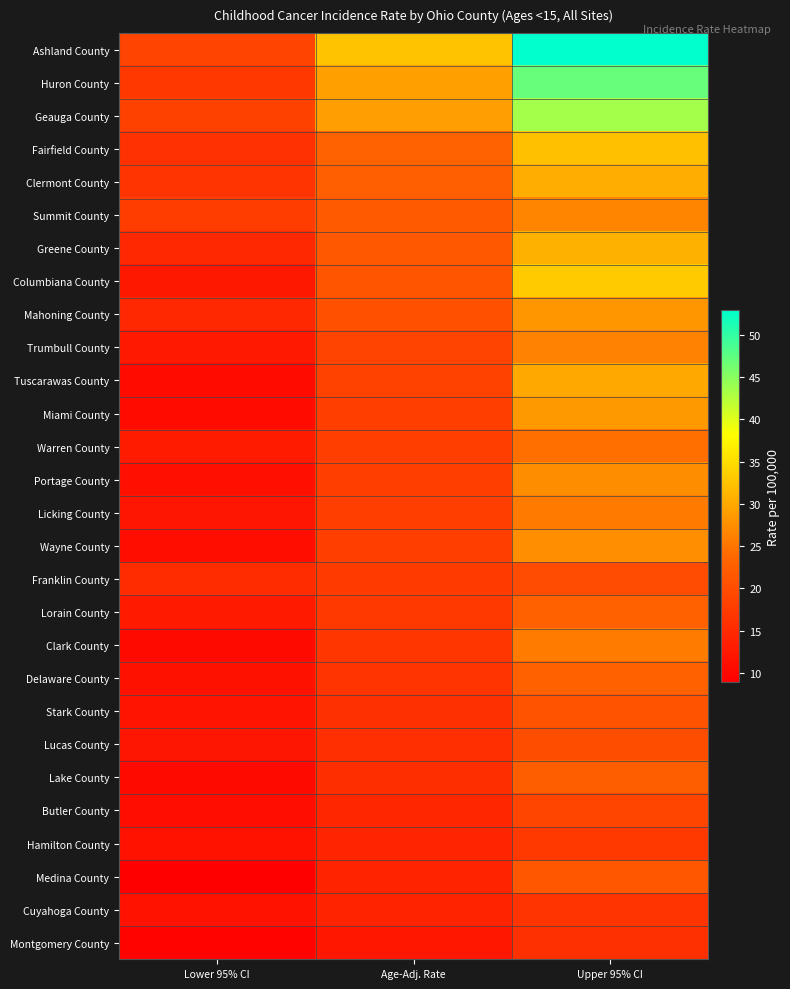

At Upper 95% CI, list the series in order from largest to smallest.

Ashland County, Huron County, Geauga County, Columbiana County, Fairfield County, Greene County, Clermont County, Tuscarawas County, Miami County, Mahoning County, Wayne County, Portage County, Summit County, Trumbull County, Clark County, Licking County, Warren County, Lorain County, Delaware County, Lake County, Medina County, Stark County, Lucas County, Franklin County, Butler County, Hamilton County, Cuyahoga County, Montgomery County